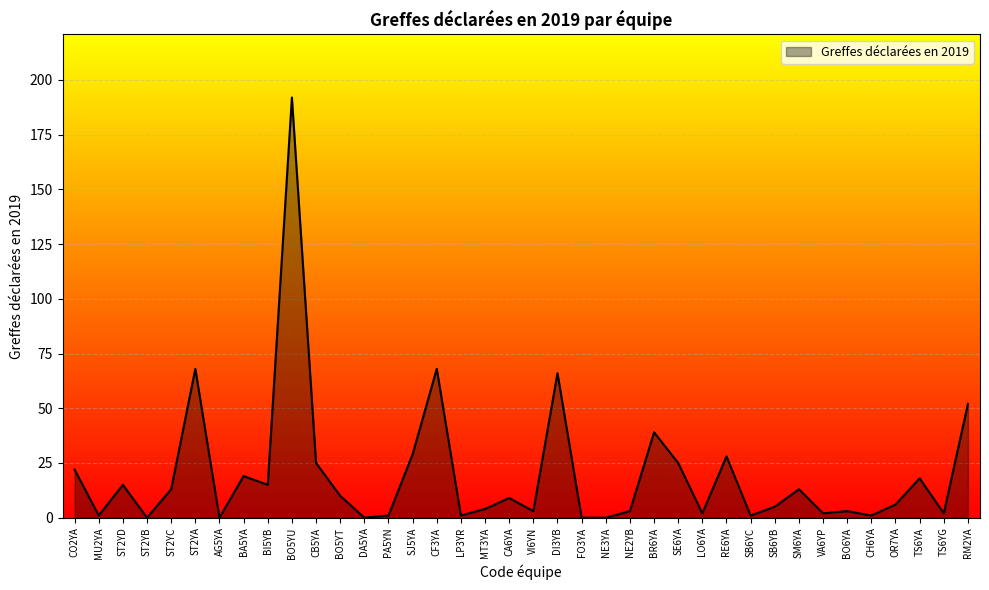

What is the change in value from CA6YA to DI3YB?

+57